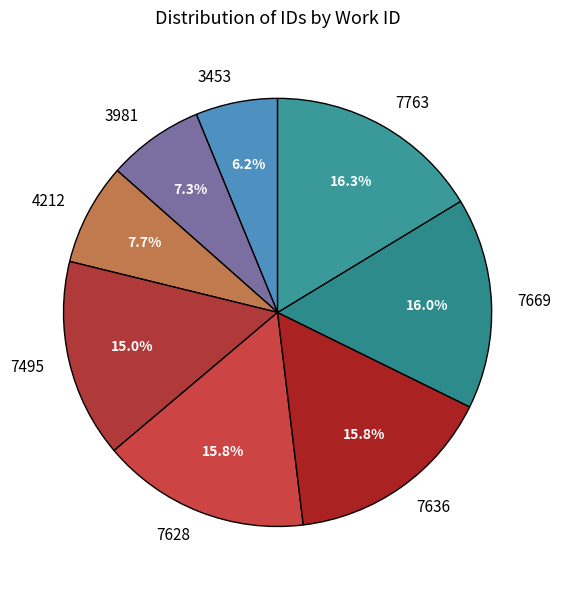

How many segments does this pie chart have?

8